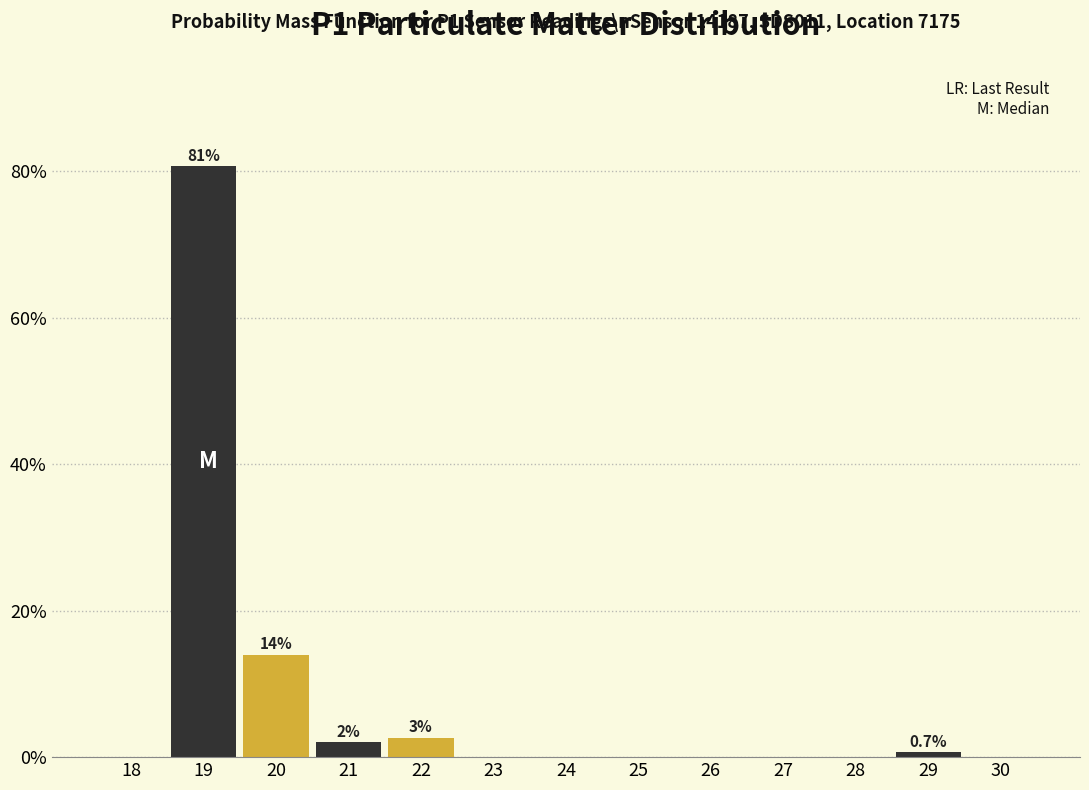

Over which range of the x-axis is the bar tallest?

18.5 to 19.5